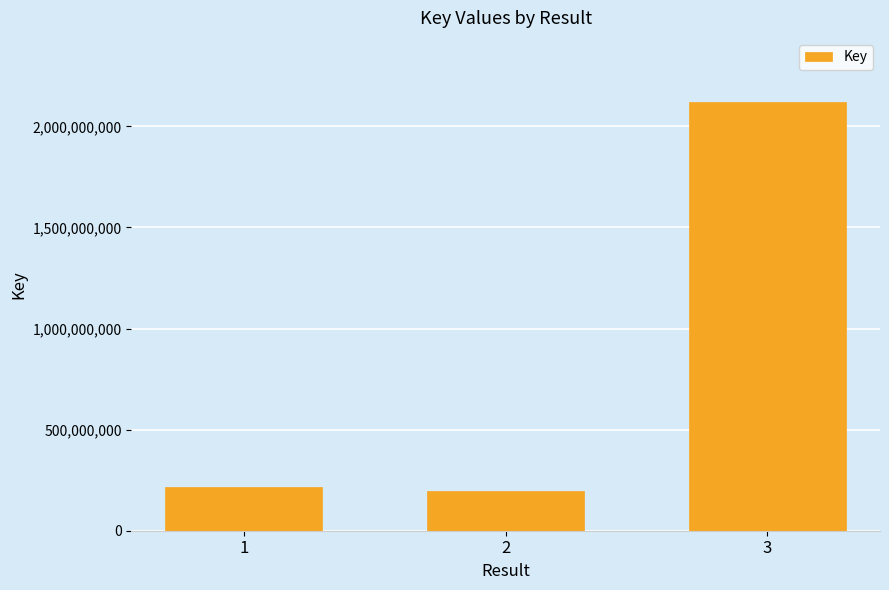

What is the smallest value displayed?

197639825